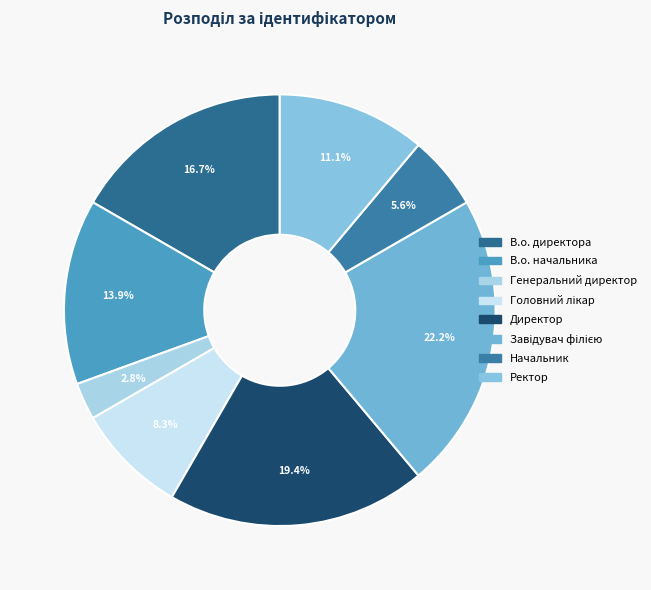

What is the change in value from Головний лікар to Начальник?

-1